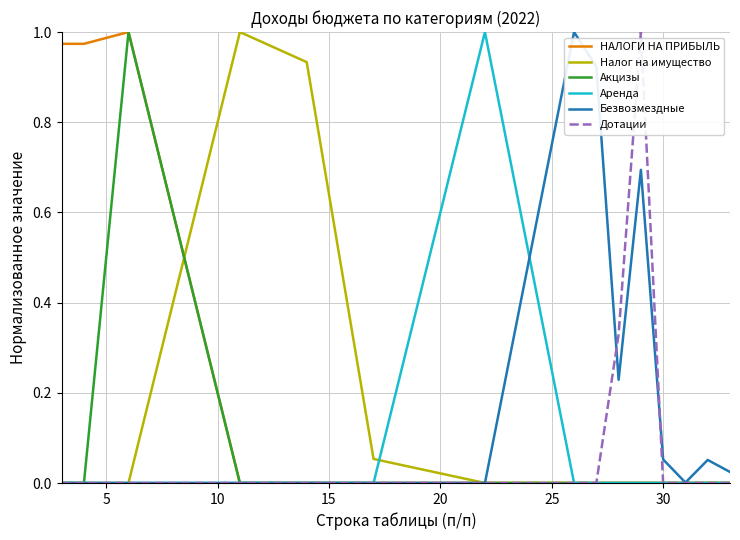

Does the chart have visible grid lines?

Yes